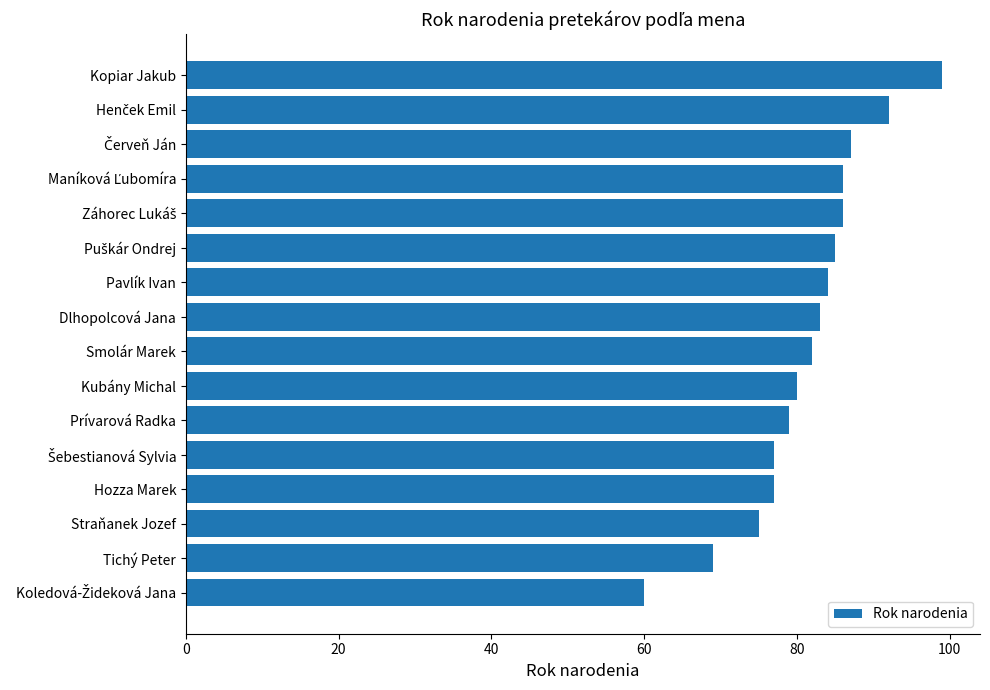

Is it true that the value at Hozza Marek is 77?

True